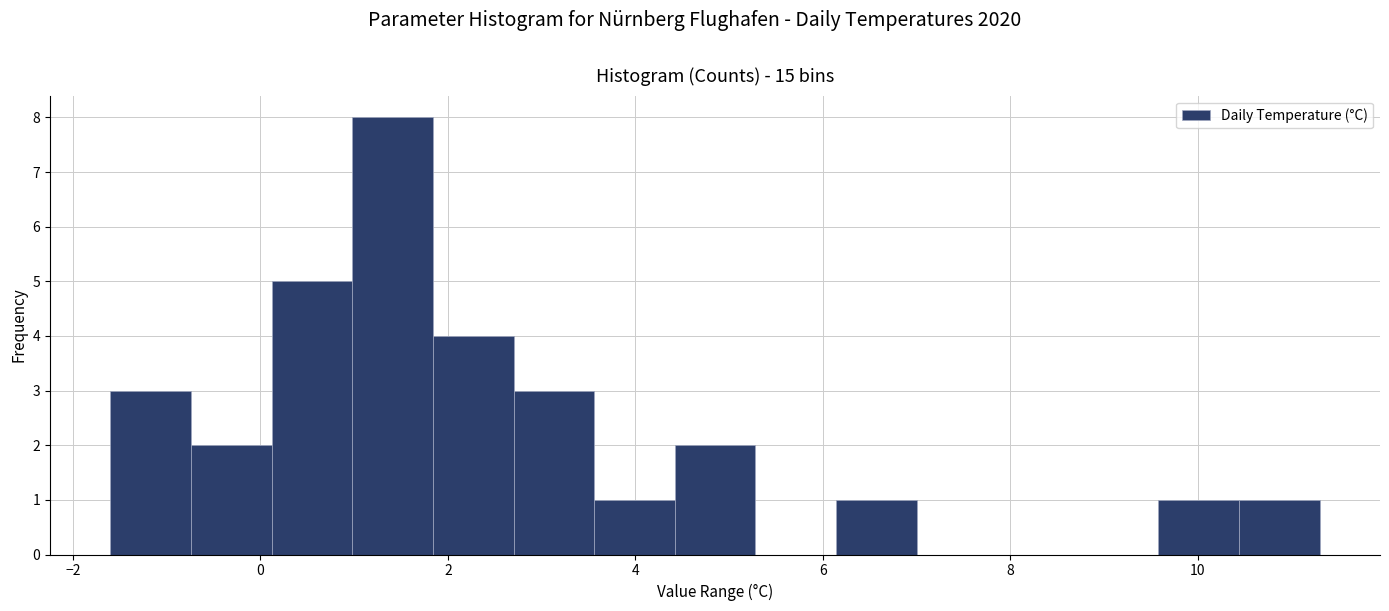

Reading left to right, list every bar in this chart as the range it spans on the x-axis followed by its height. Neither the bar edges nor the heights are printed on the chart, so give them approximately, as read against the axes.

-1.60 to -0.74: 3
-0.74 to 0.12: 2
0.12 to 0.98: 5
0.98 to 1.84: 8
1.84 to 2.70: 4
2.70 to 3.56: 3
3.56 to 4.42: 1
4.42 to 5.28: 2
5.28 to 6.14: 0
6.14 to 7.00: 1
7.00 to 7.86: 0
7.86 to 8.72: 0
8.72 to 9.58: 0
9.58 to 10.44: 1
10.44 to 11.30: 1